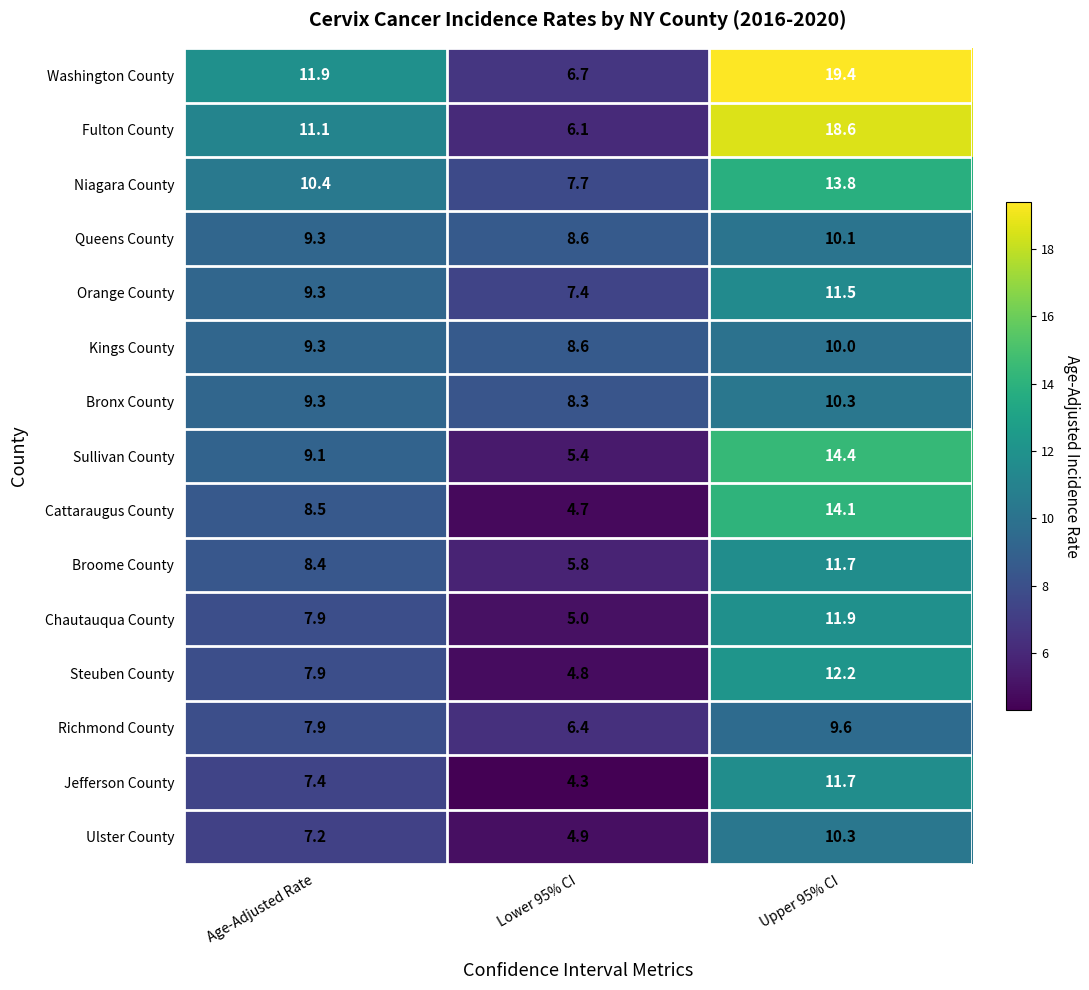

Where does the Kings County series first go above 9?

Age-Adjusted Rate